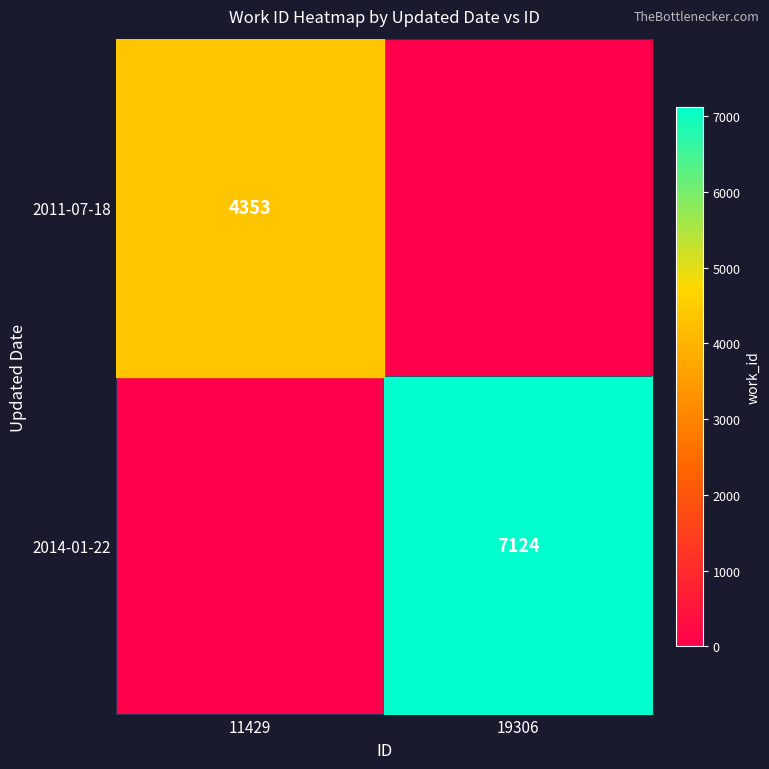

Which category has the lowest value across all series?

19306